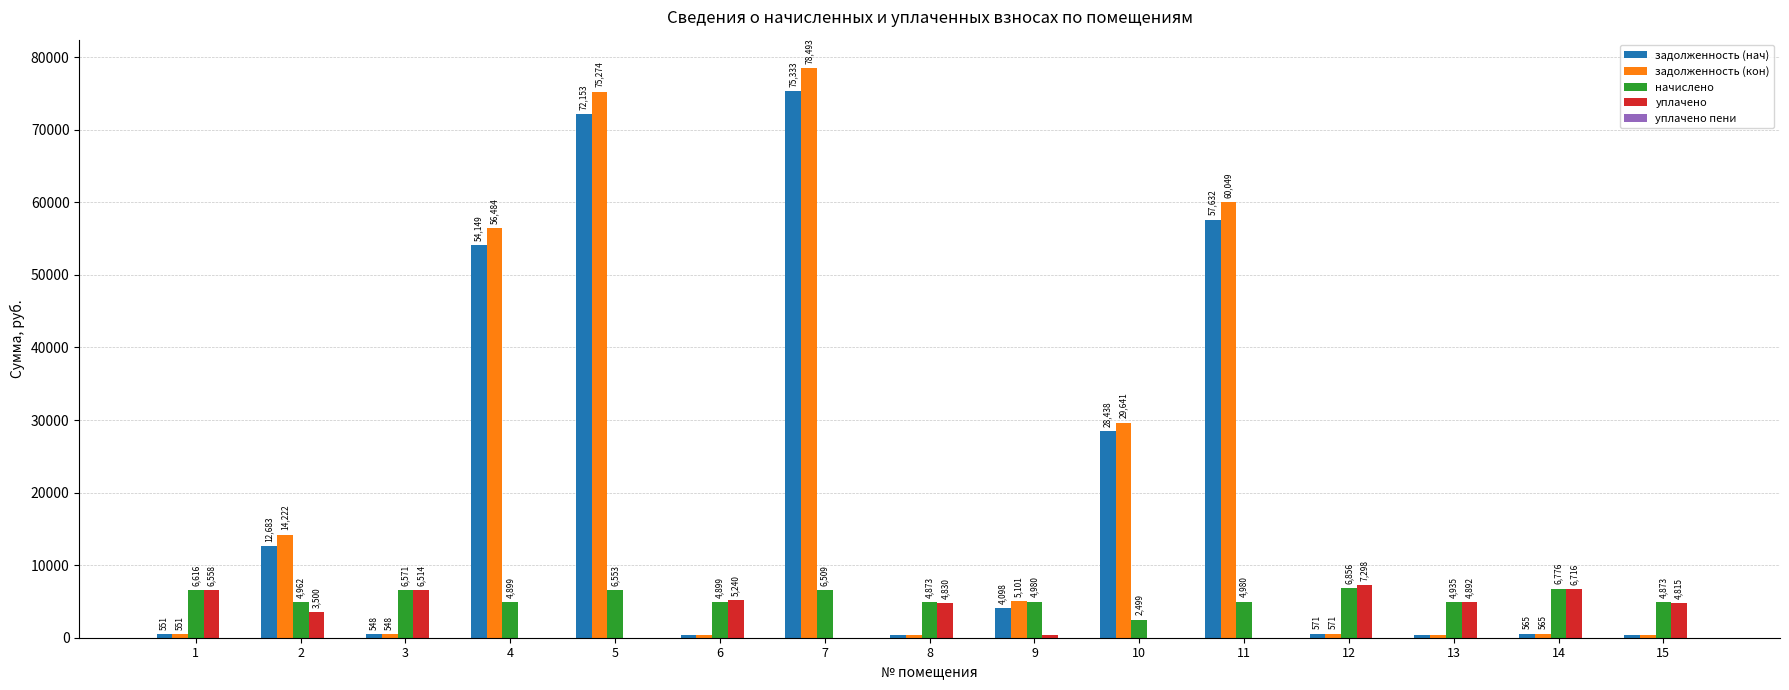

The начислено series shows 4899.5 at 6. True or false?

True